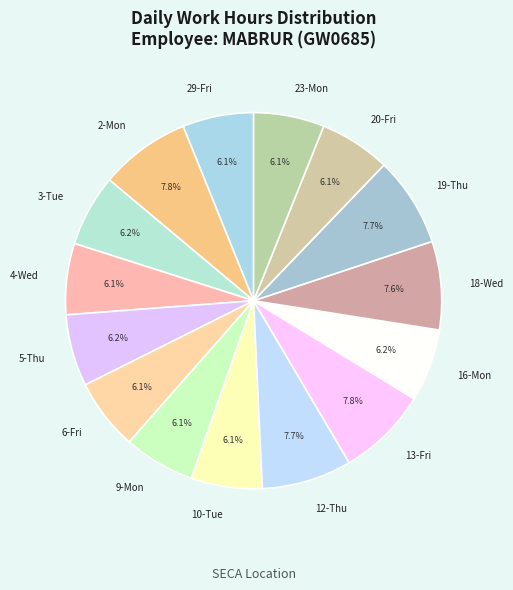

Is it true that 12-Thu is 1% of the pie?

False